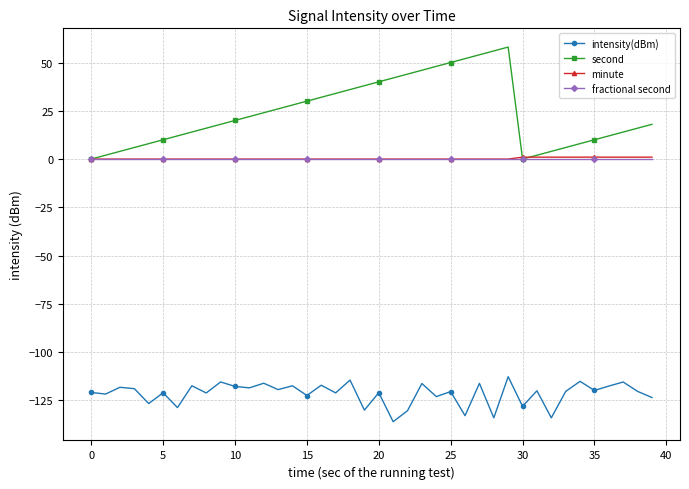

What is the smallest value displayed?

-136.0